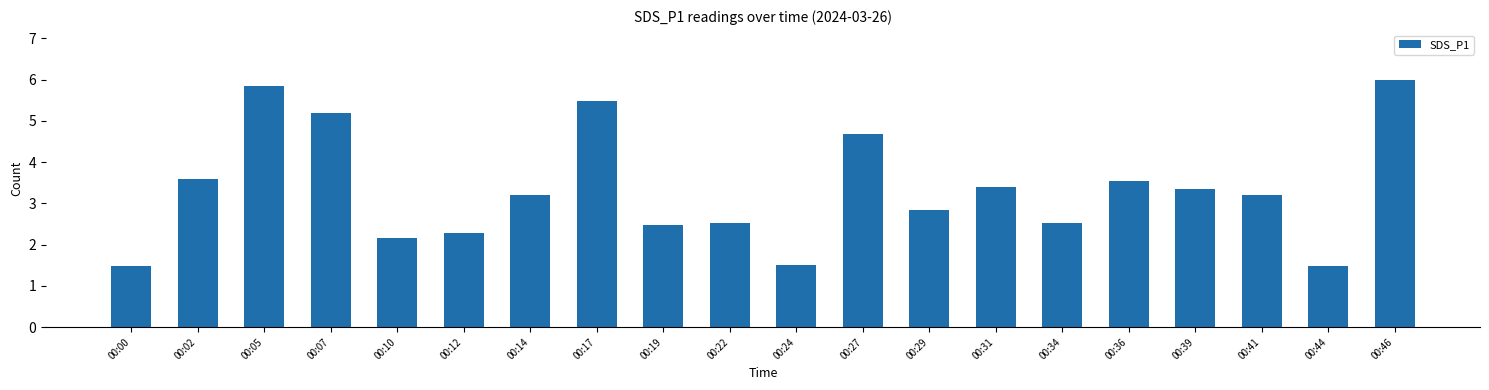

What is the greatest value displayed?

6.0